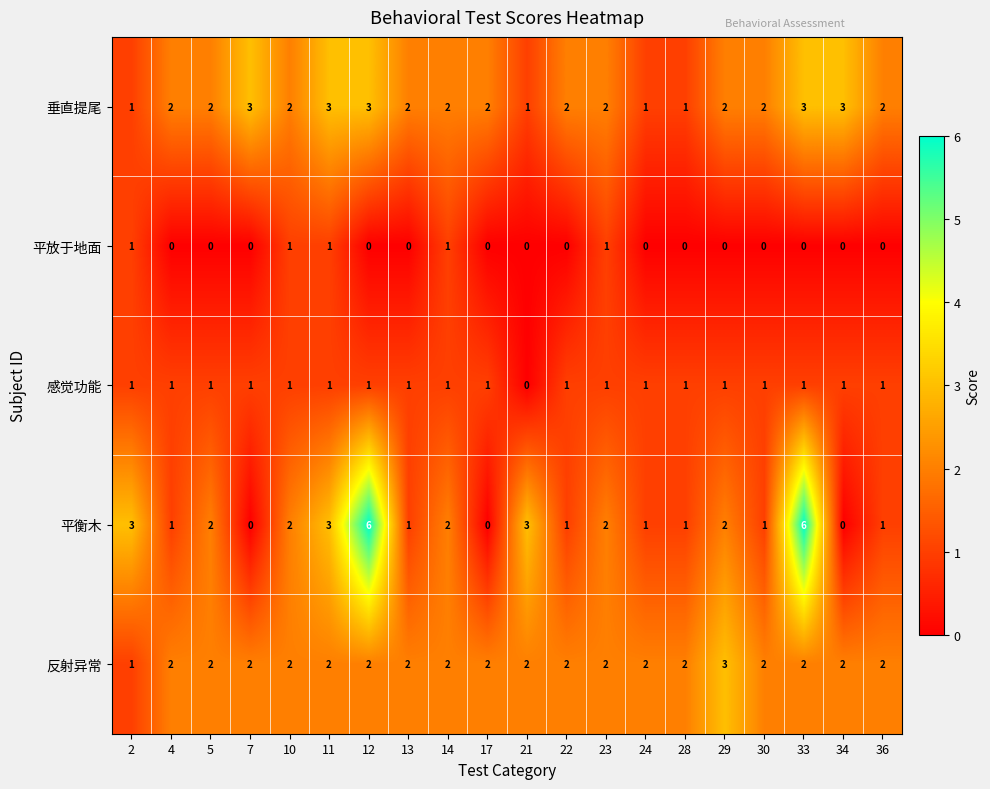

What is the greatest value displayed?

6